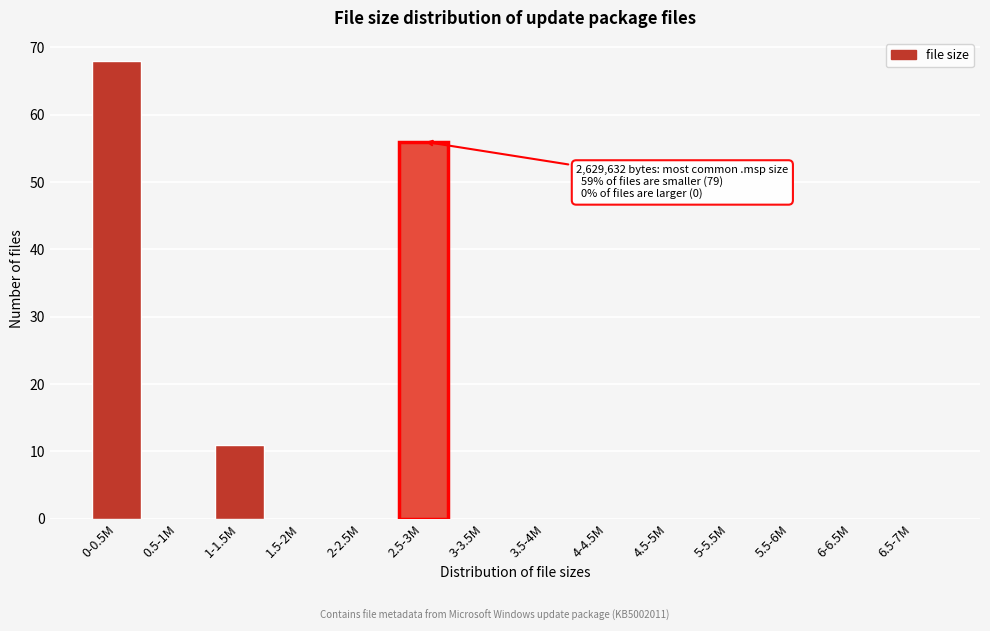

Reading left to right, extract all data points from this chart.

0-0.5M=68	0.5-1M=0	1-1.5M=11	1.5-2M=0	2-2.5M=0	2.5-3M=56	3-3.5M=0	3.5-4M=0	4-4.5M=0	4.5-5M=0	5-5.5M=0	5.5-6M=0	6-6.5M=0	6.5-7M=0